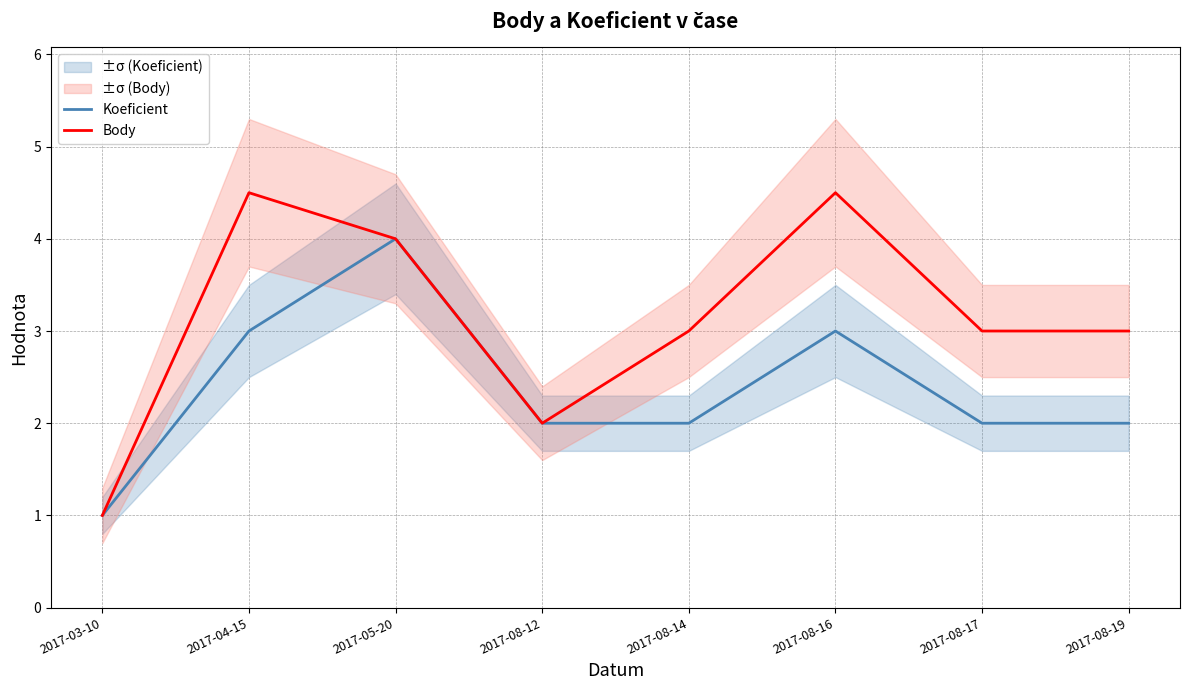

What is the smallest value displayed?

1.0